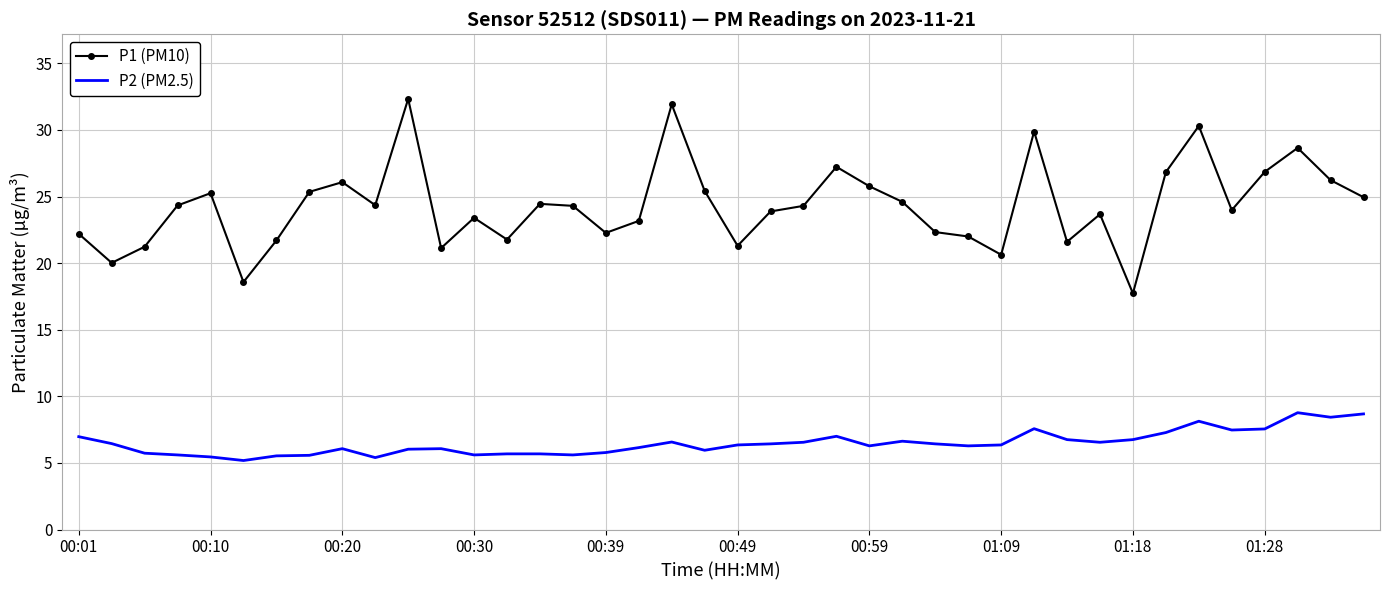

True or false: P1 (PM10) and P2 (PM2.5) cross at least once.

False